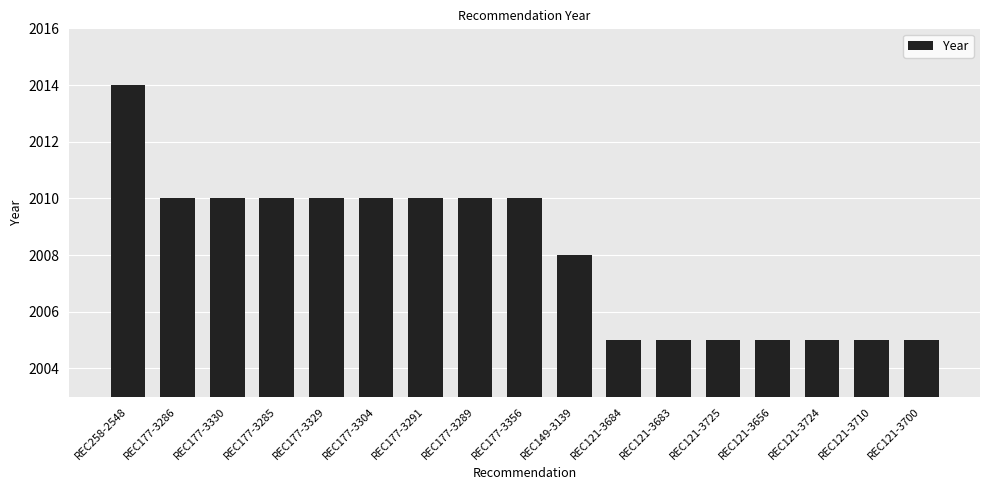

What is the approximate value at REC177-3329?

2010